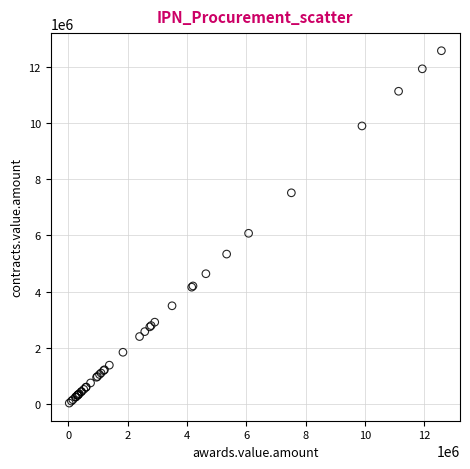

What Y value in the scatter plot is closest to 6299757?

6072835.0